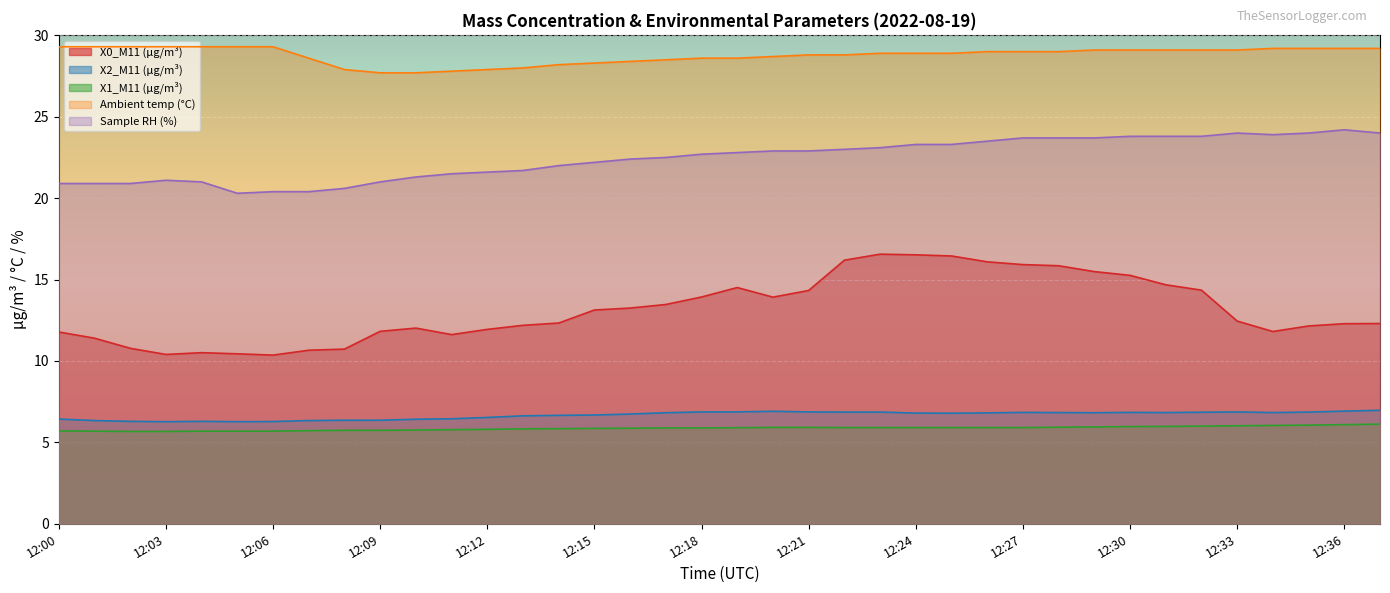

List the series in order of their peak value, highest first.

Ambient temp (°C), Sample RH (%), X0_M11 (μg/m³), X2_M11 (μg/m³), X1_M11 (μg/m³)